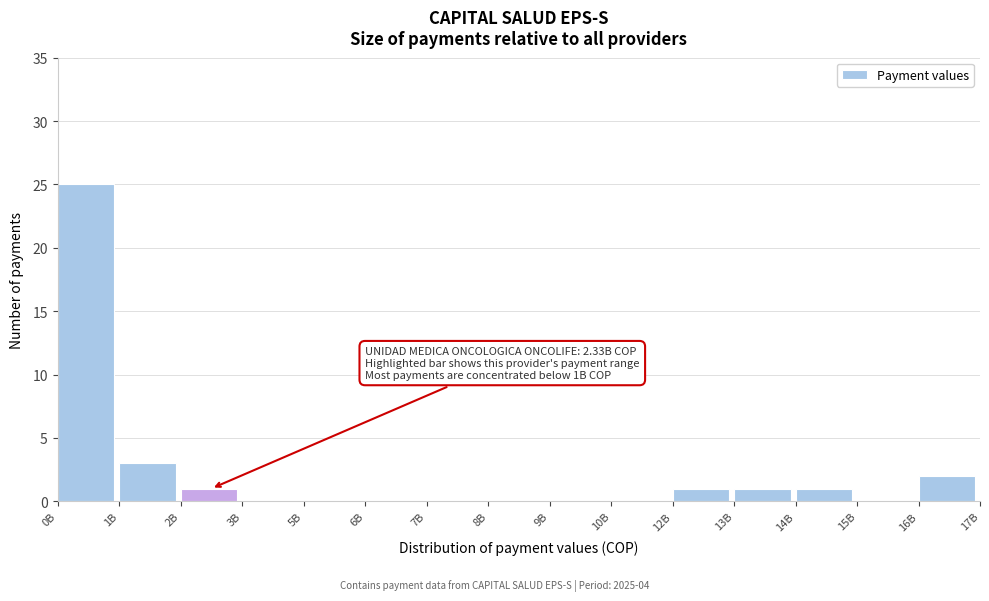

Reading right to left, extract all data points from this chart.

16B=2	15B=0	14B=1	13B=1	12B=1	10B=0	9B=0	8B=0	7B=0	6B=0	5B=0	3B=0	2B=1	1B=3	0B=25